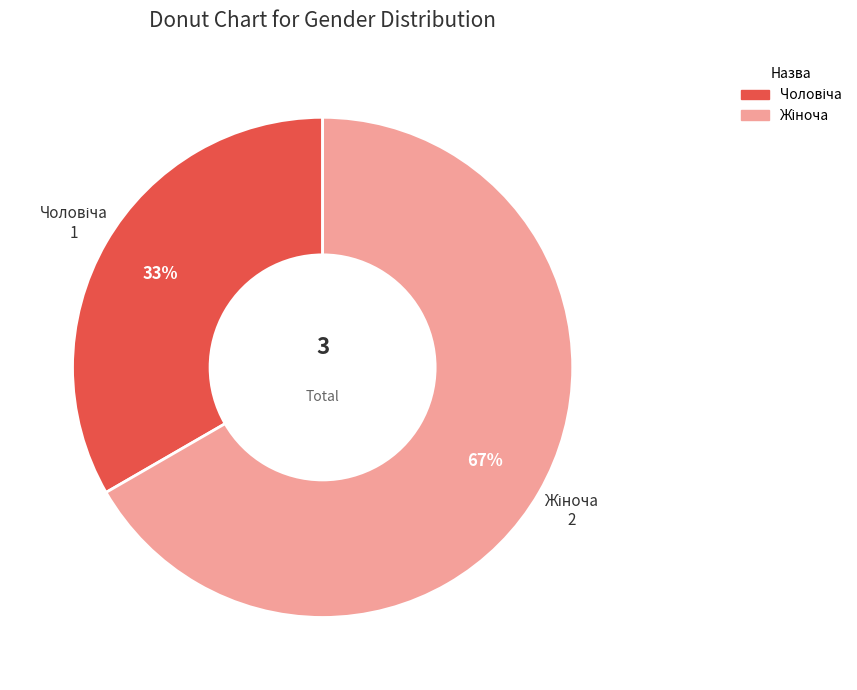

Is there any slice that represents more than half of the pie?

Yes